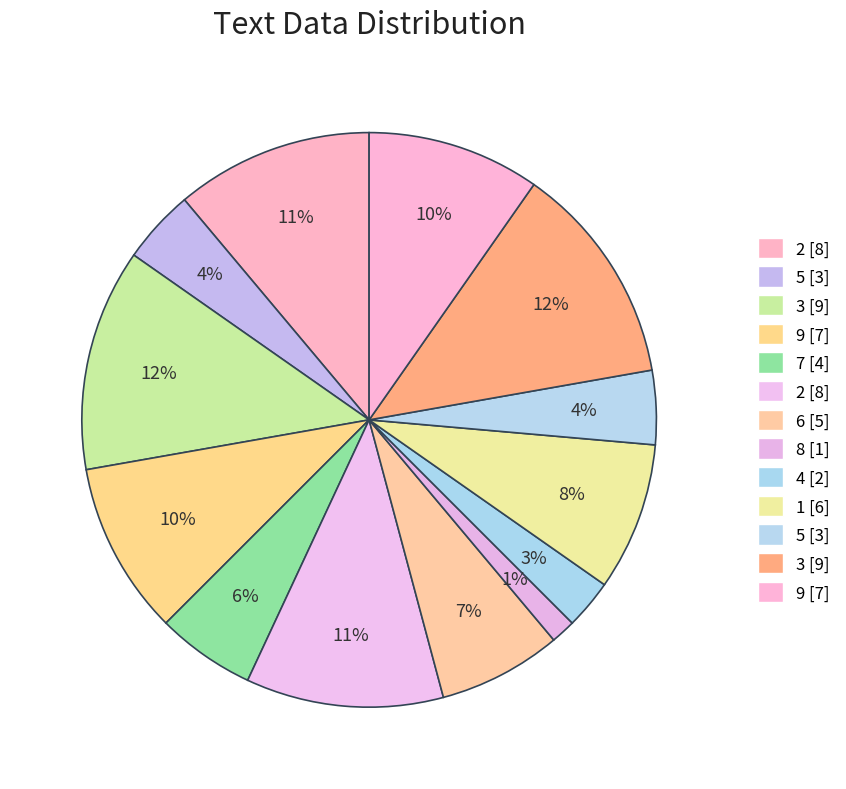

Count the number of slices in the pie.

13